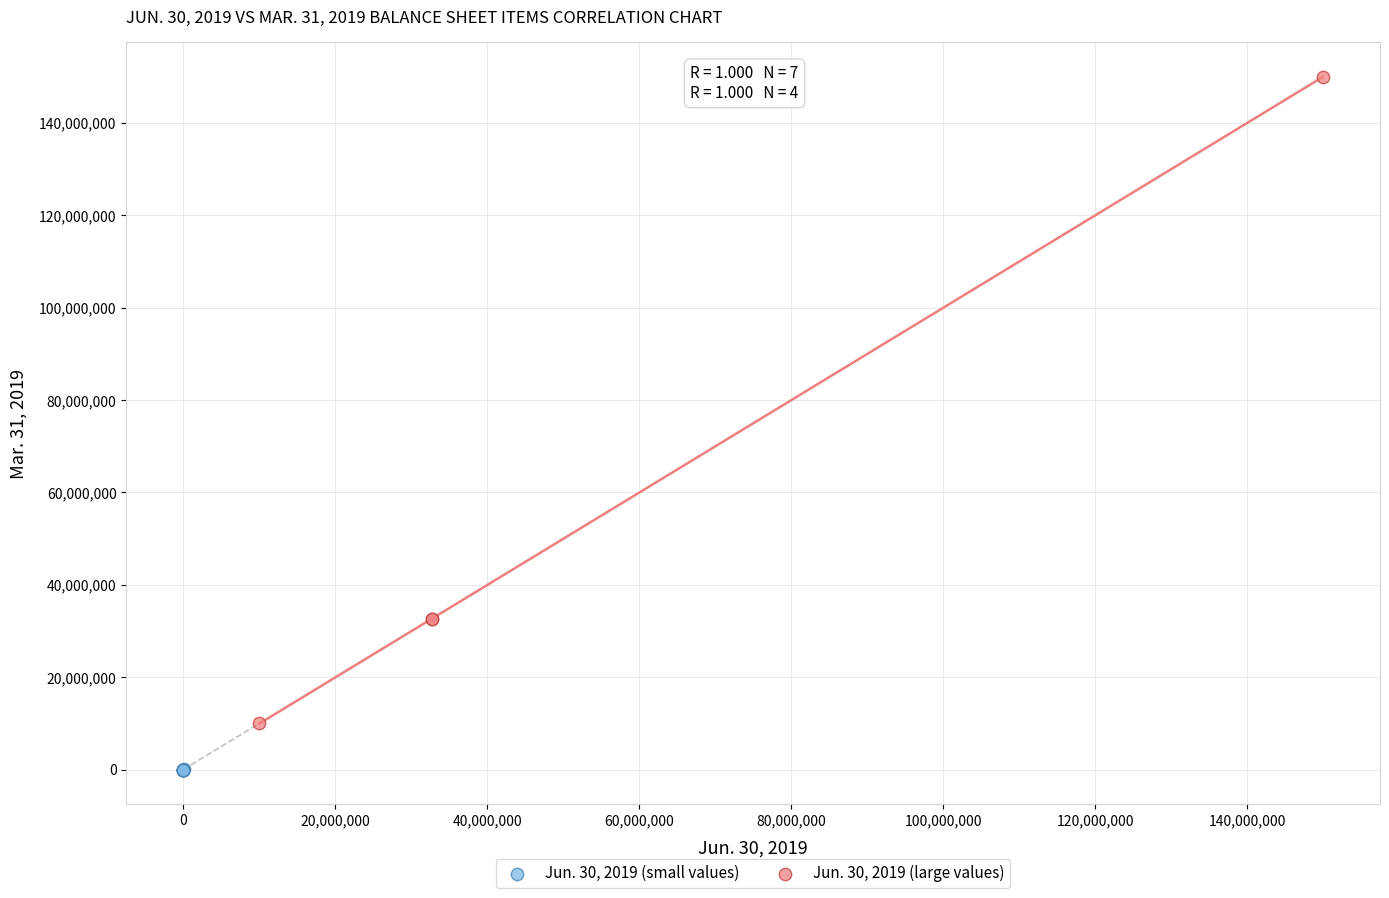

What are all the series names shown in the legend?

Jun. 30, 2019 (small values), Jun. 30, 2019 (large values)